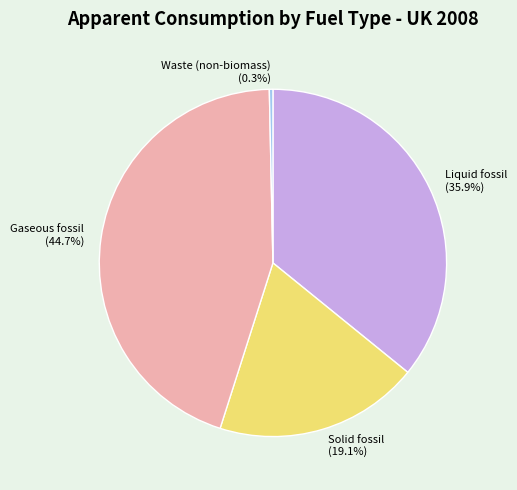

How many slices are in this pie chart?

4